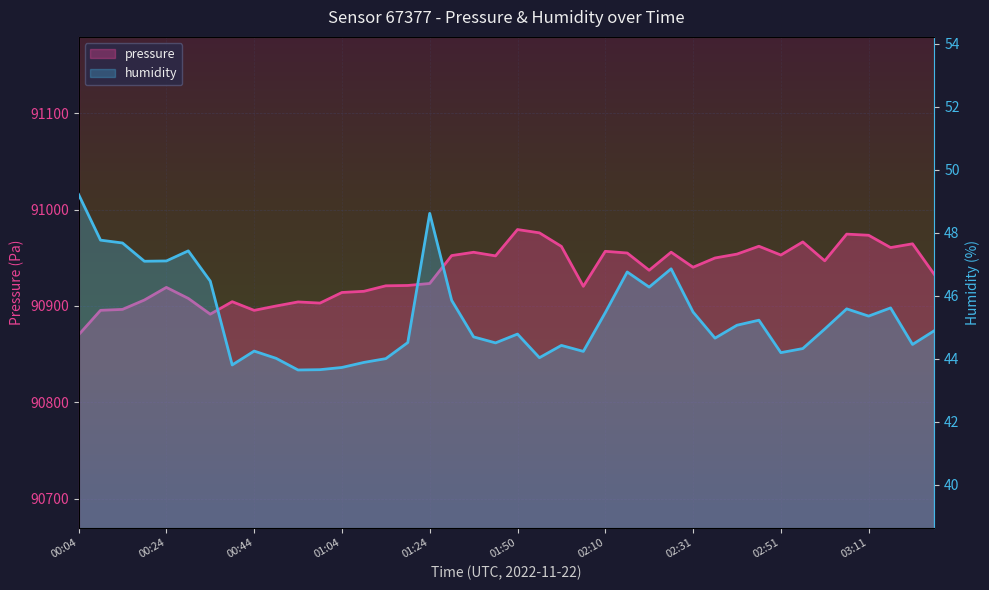

Reading left to right, extract all data points from this chart.

pressure: 90869.9	90895.4	90896.4	90906.1	90919.2	90907.8	90891.4	90904.4	90895.4	90899.9	90904.1	90902.9	90913.9	90915.2	90920.9	90921.2	90923.3	90952.2	90955.7	90951.9	90979.3	90975.8	90961.8	90920.3	90956.7	90954.9	90937.0	90955.8	90940.1	90949.8	90953.8	90961.9	90952.8	90966.4	90946.8	90974.5	90973.3	90960.6	90964.5	90932.5
humidity: 49.2	47.8	47.7	47.1	47.1	47.4	46.5	43.8	44.2	44.0	43.6	43.6	43.7	43.9	44.0	44.5	48.6	45.9	44.7	44.5	44.8	44.0	44.4	44.2	45.5	46.8	46.3	46.9	45.5	44.6	45.1	45.2	44.2	44.3	44.9	45.6	45.4	45.6	44.5	44.9